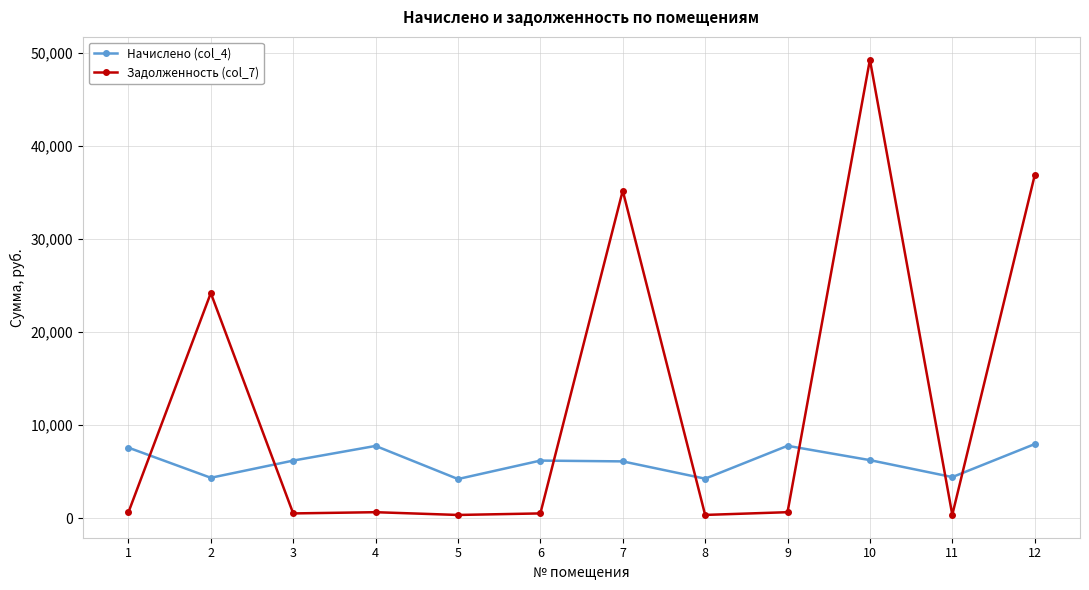

The value of Начислено (col_4) at 6 is 2619.3. True or false?

False